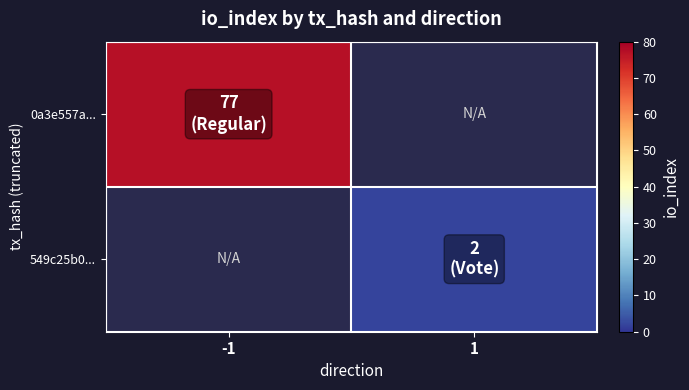

Which category has the highest value in the 0a3e557a... series?

-1